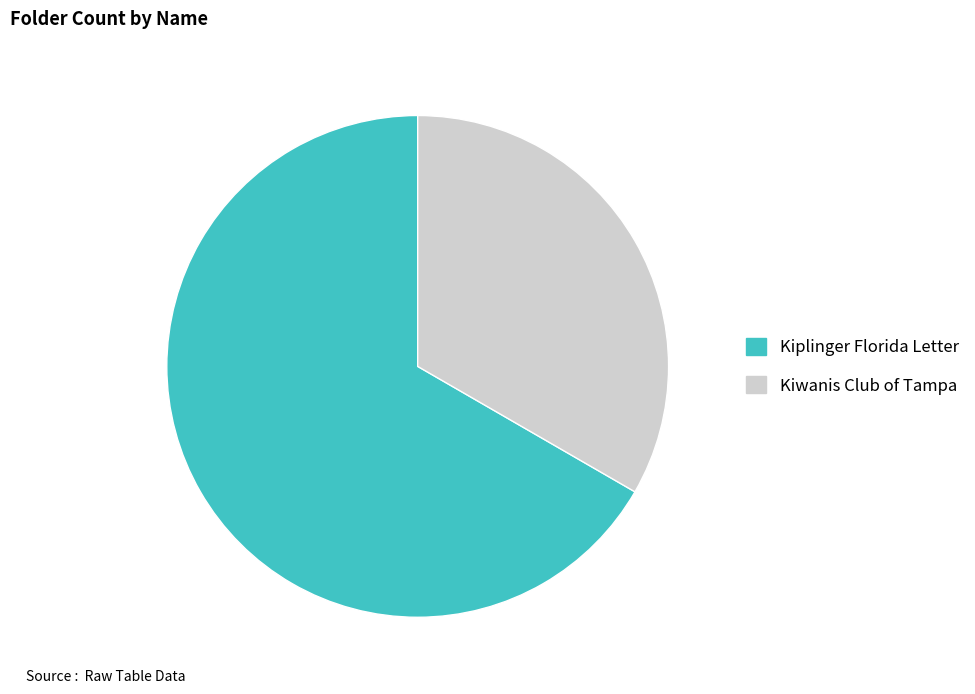

Do Kiwanis Club of Tampa and Kiplinger Florida Letter together represent more than half of the pie?

Yes